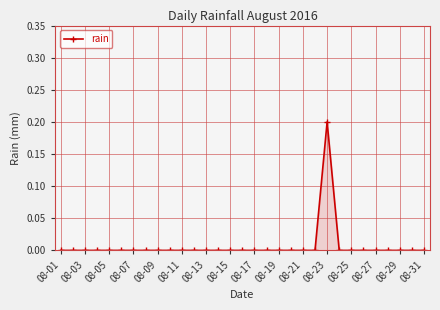

What is the maximum value shown in the chart?

0.2